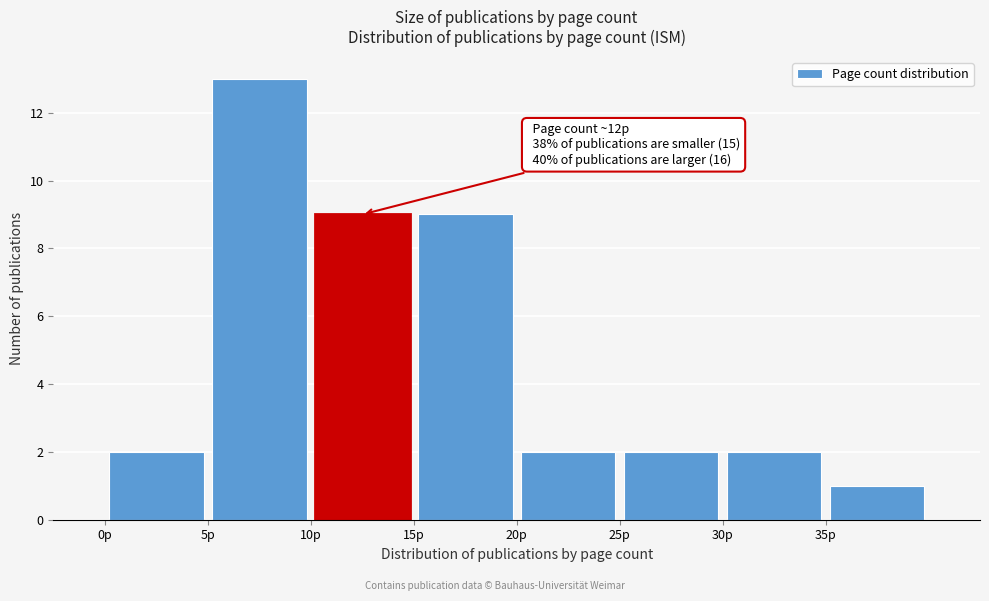

Which range on the x-axis has the tallest bar?

5 to 10